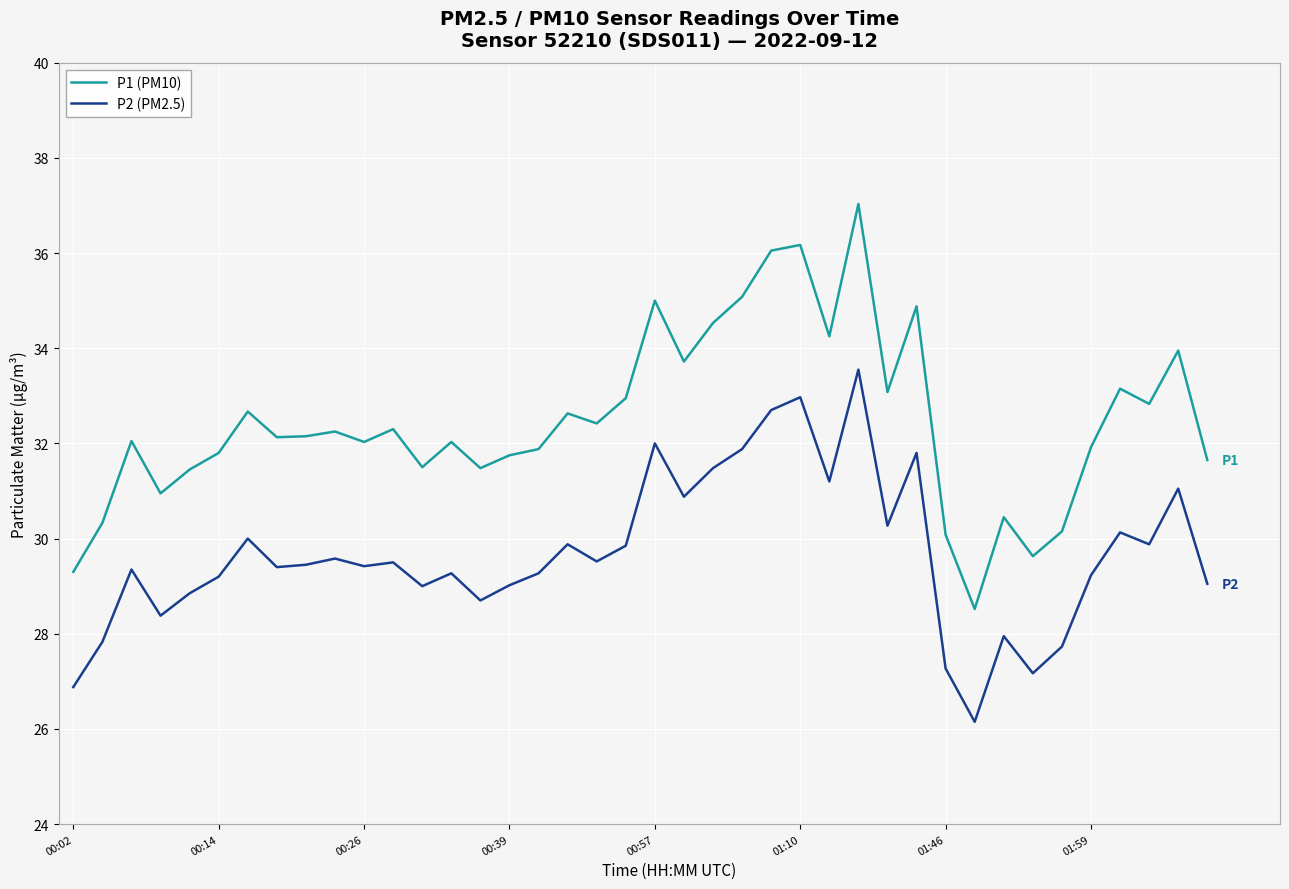

What is the difference between the second highest and minimum values in the P2 (PM2.5) series?

6.8